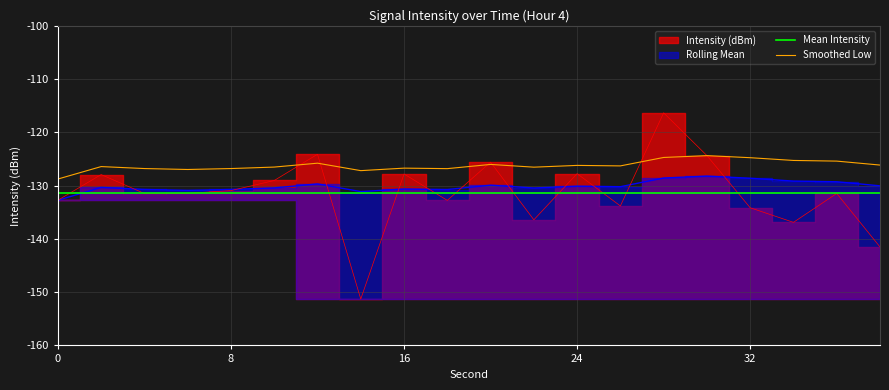

Where is Rolling Mean nearest to the value -130?

38